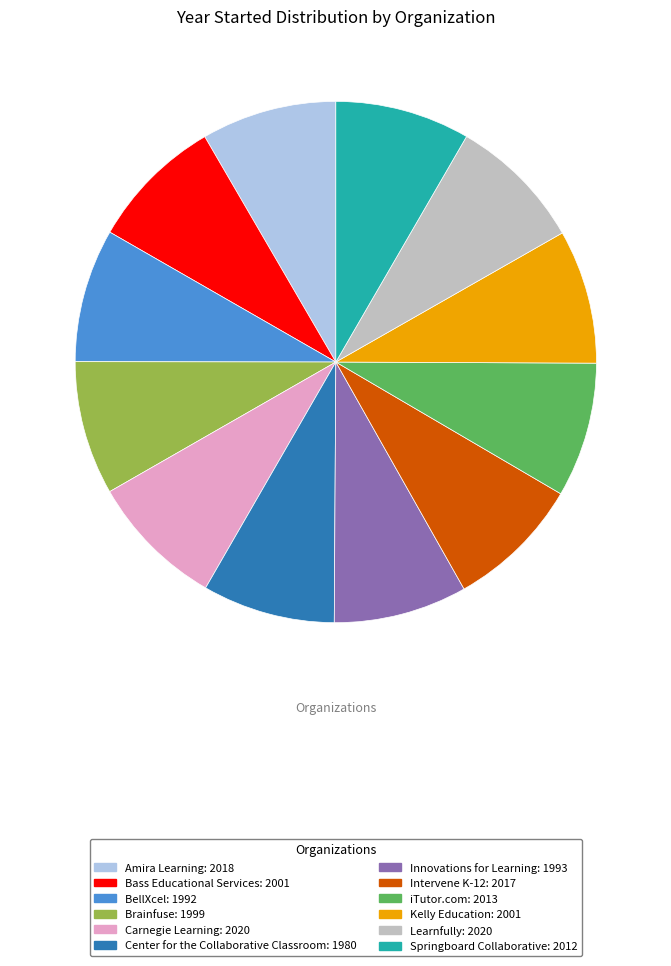

Does any single category account for the majority?

No